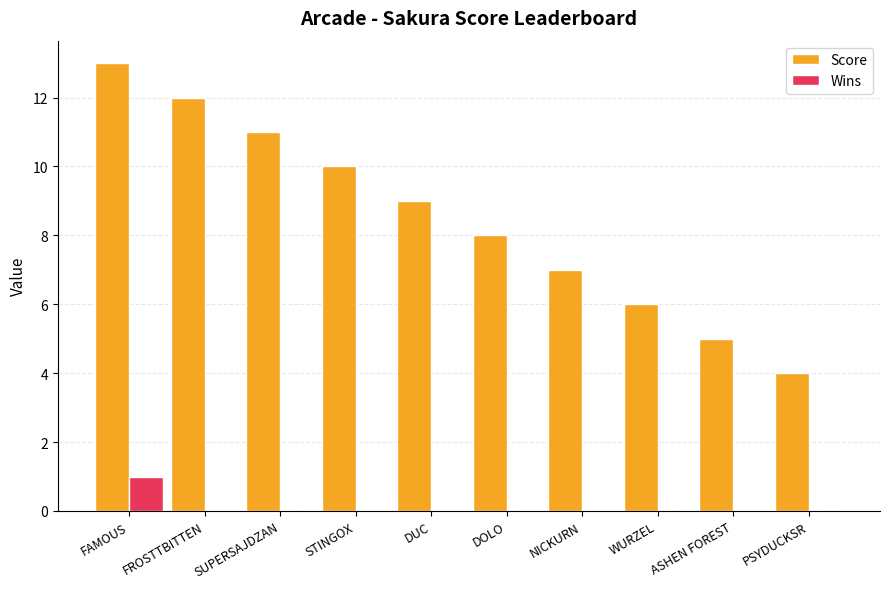

Which series changed the most between FROSTTBITTEN and NICKURN?

Score